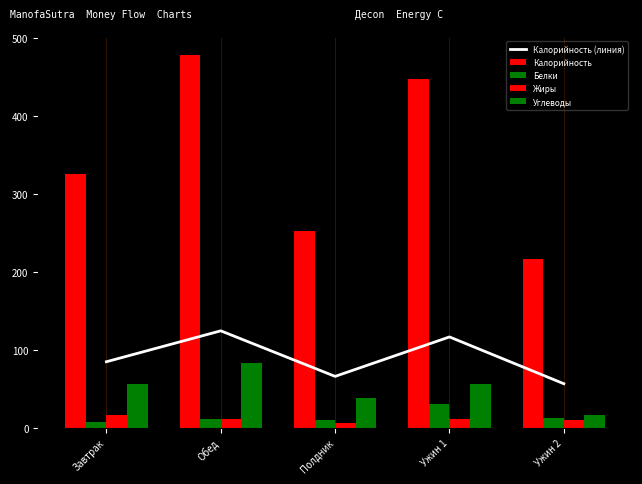

Which category has the lowest value in the Жиры series?

Полдник